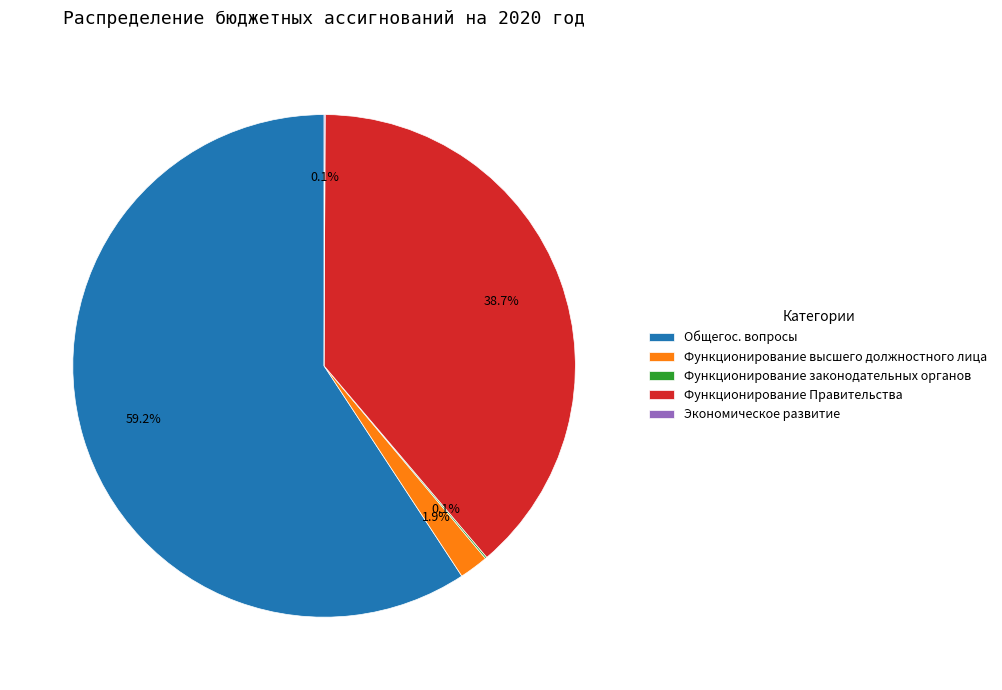

To the nearest percent, what portion does Функционирование высшего должностного лица represent?

2%